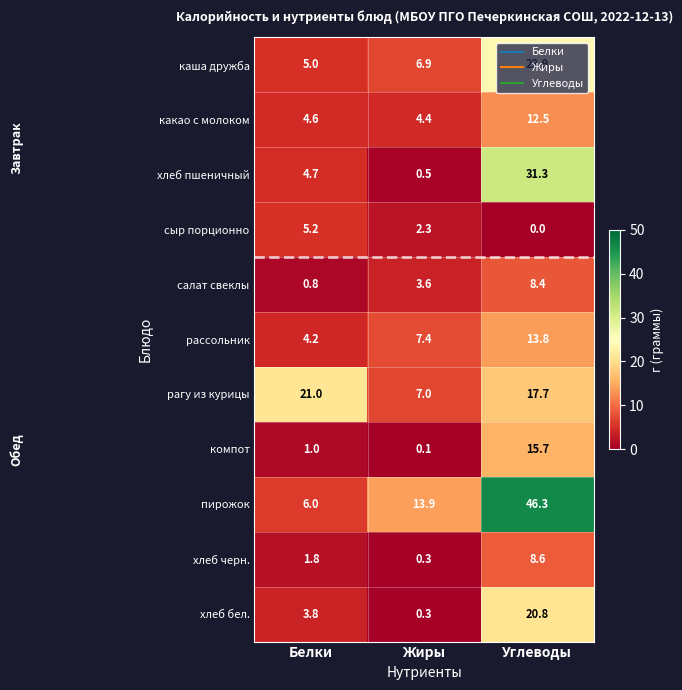

Which label corresponds to the largest value in the chart?

Углеводы